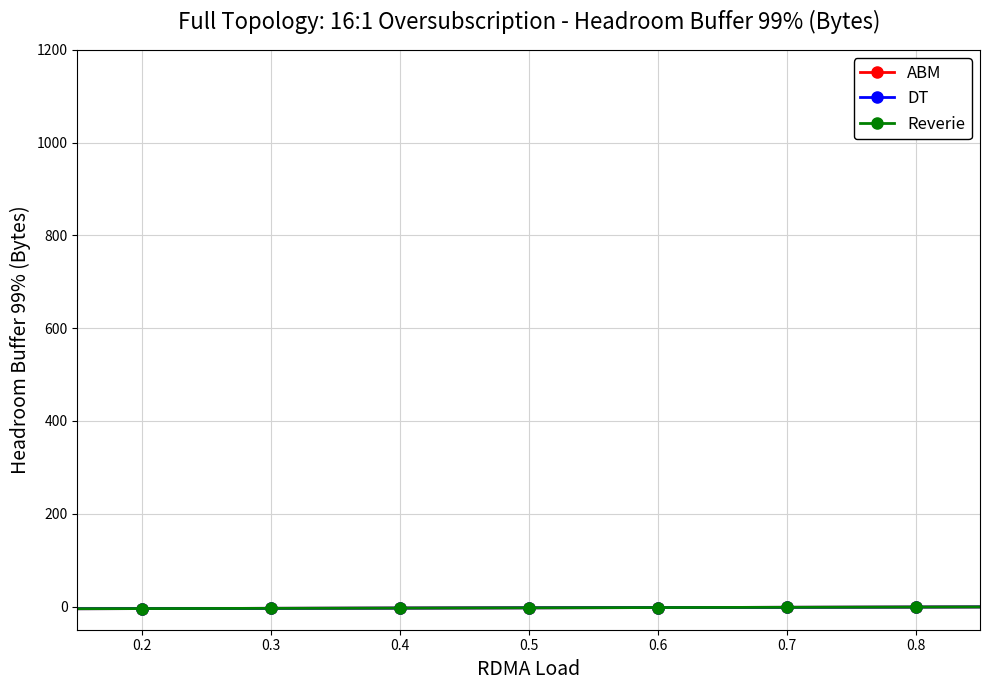

Does the chart have visible grid lines?

Yes